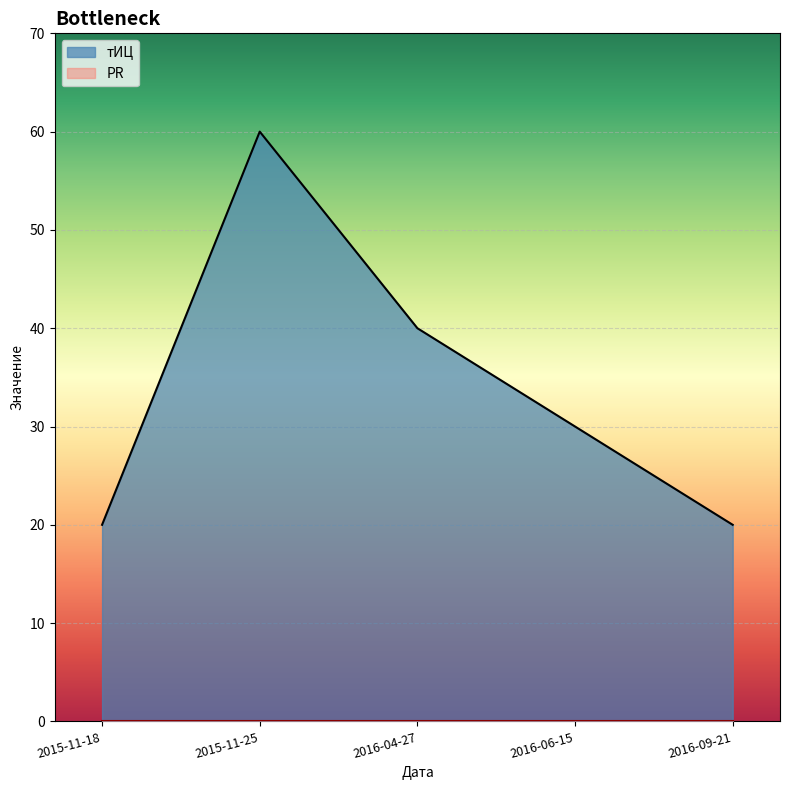

Is it true that the value at 2015-11-25 is 14?

False